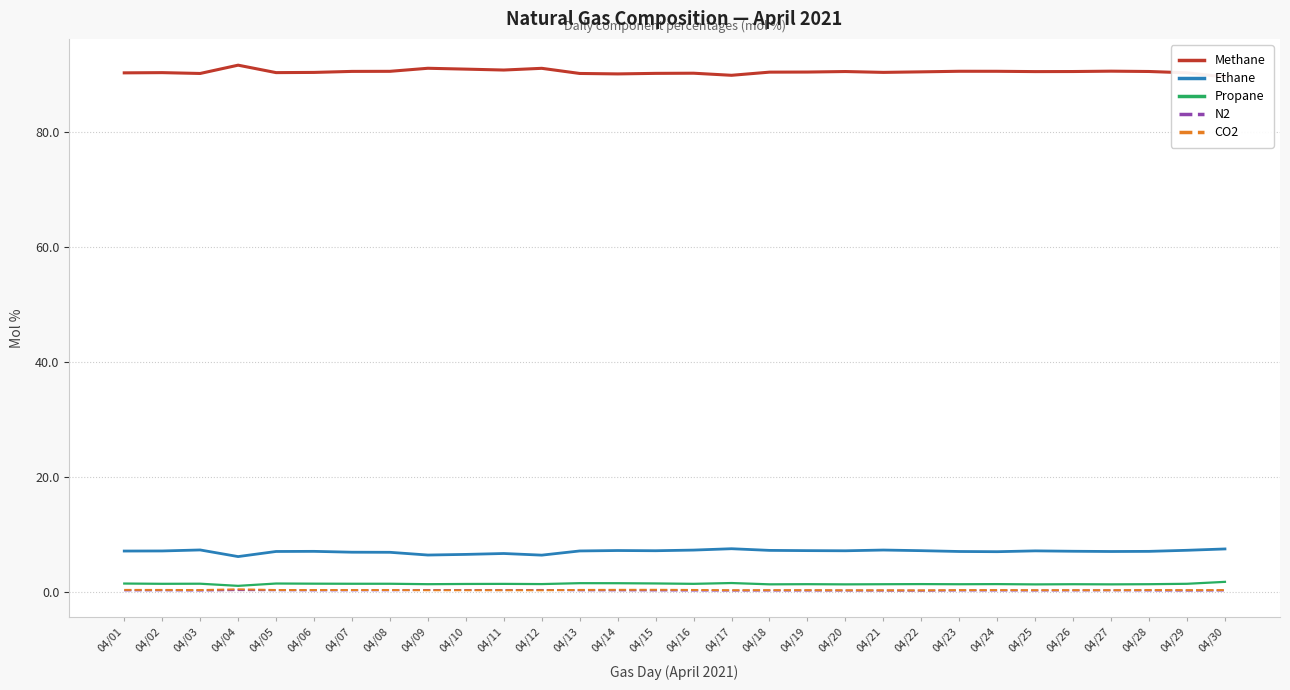

The value of Ethane at 04/12 is 11.0. True or false?

False